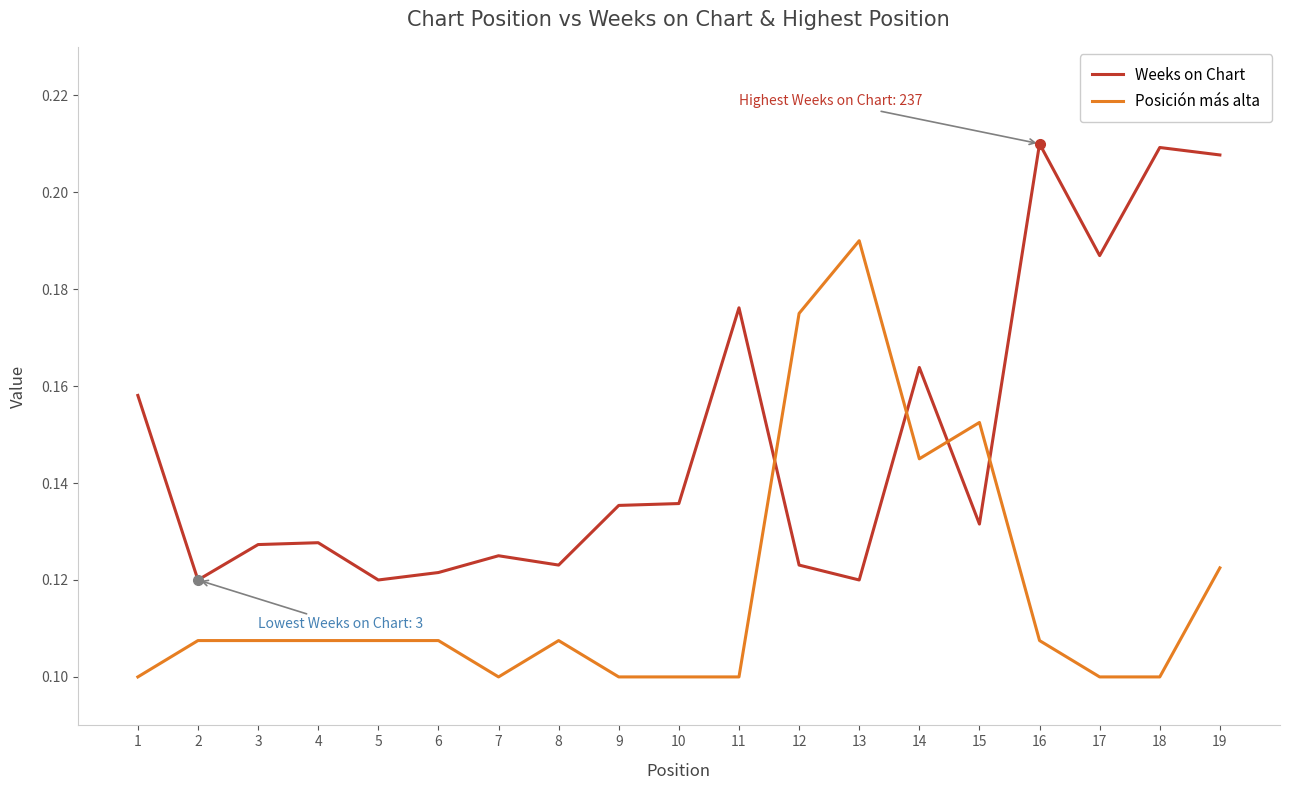

Is the value of Weeks on Chart at 12 greater than the value of Posición más alta at 3?

Yes